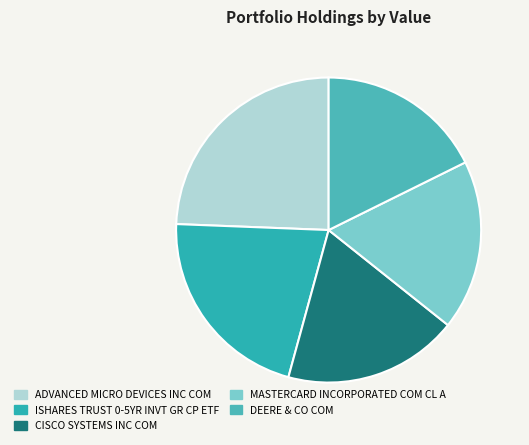

What percentage is the ISHARES TRUST 0-5YR INVT GR CP ETF slice, to the nearest percent?

21%